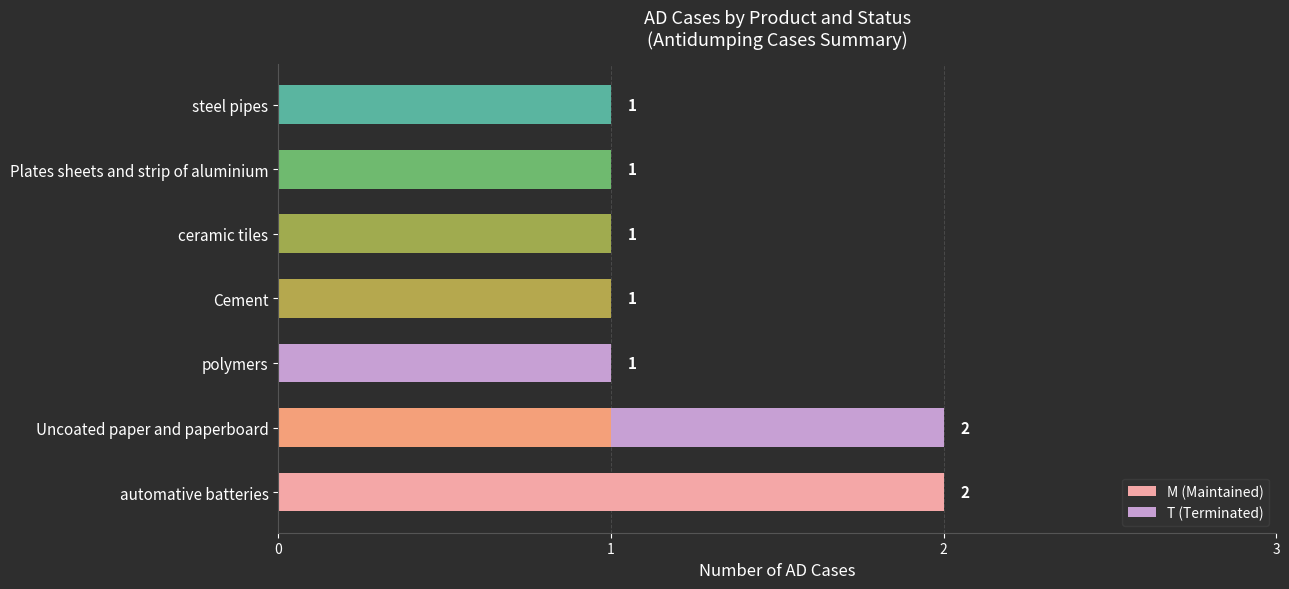

Which category has the highest value in the M (Maintained) series?

automative batteries